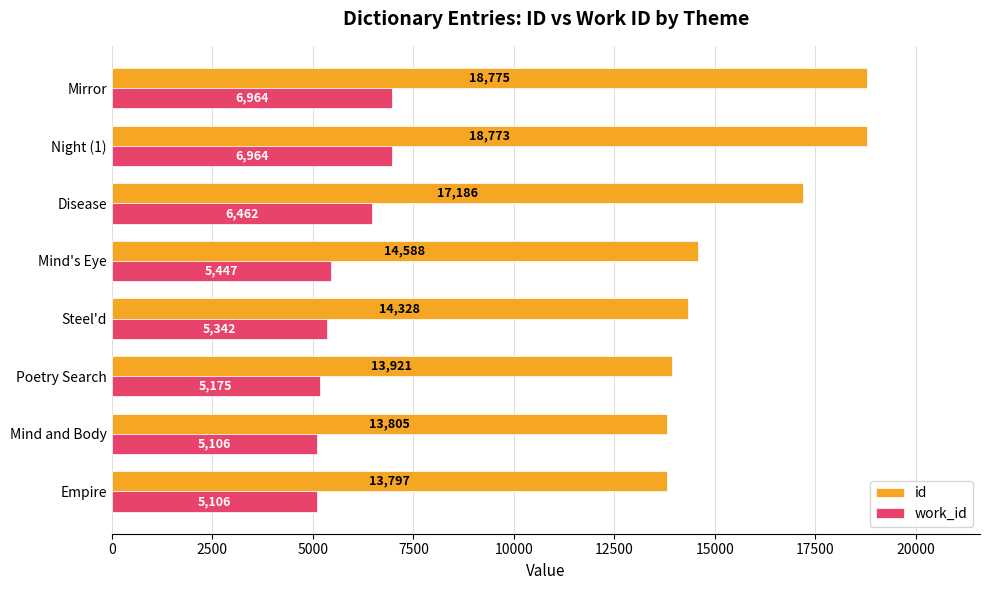

True or false: work_id has a value of 8056 at Empire.

False